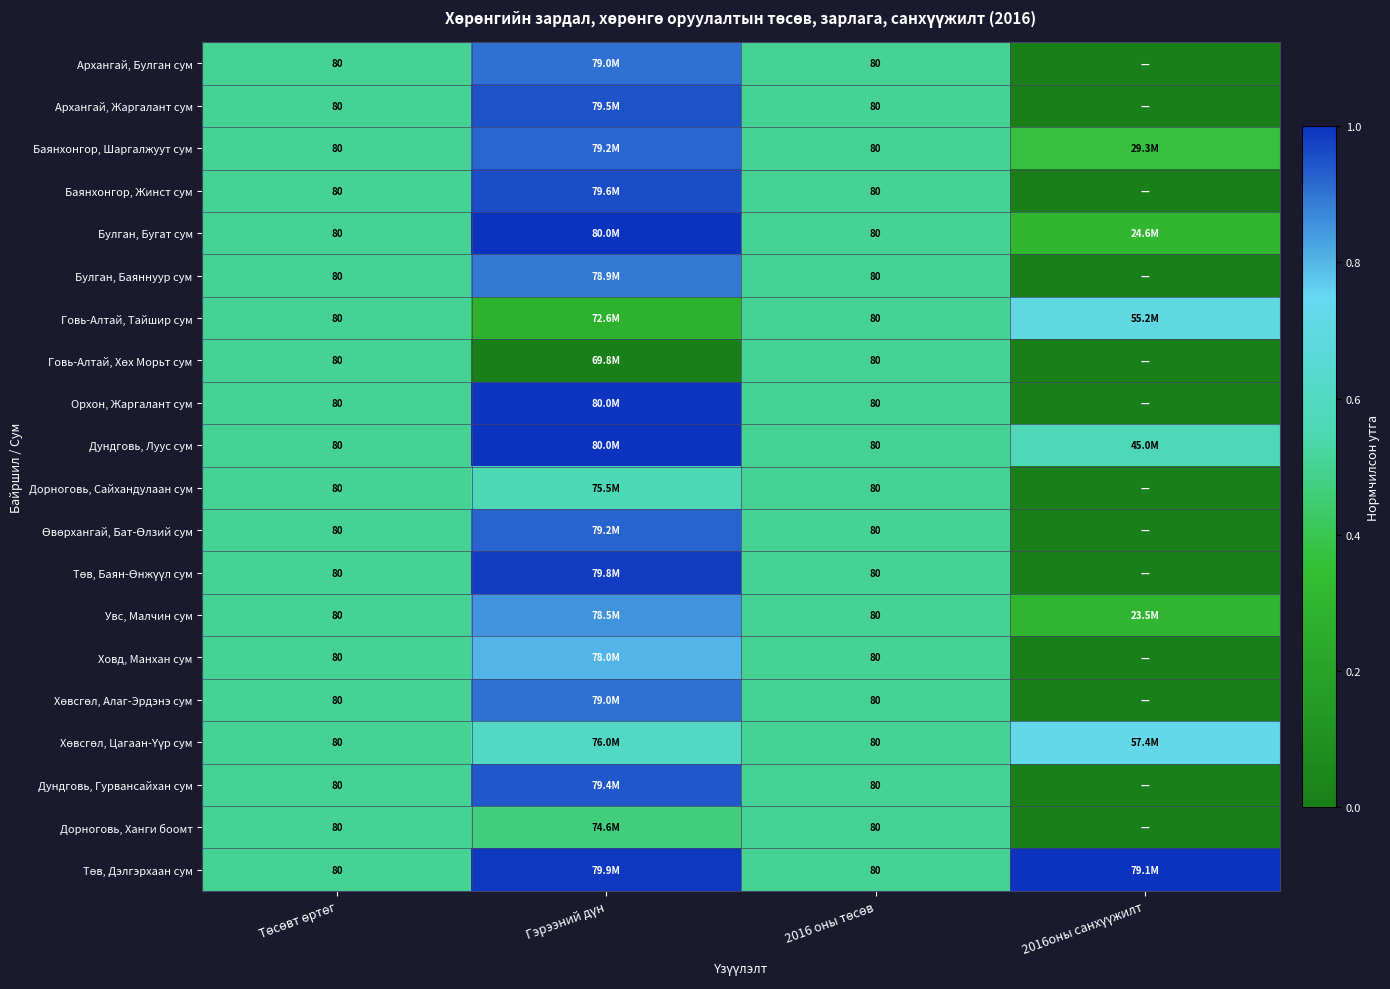

Is the value of Орхон, Жаргалант сум at Төсөвт өртөг greater than the value of Хөвсгөл, Цагаан-Үүр сум at Төсөвт өртөг?

No